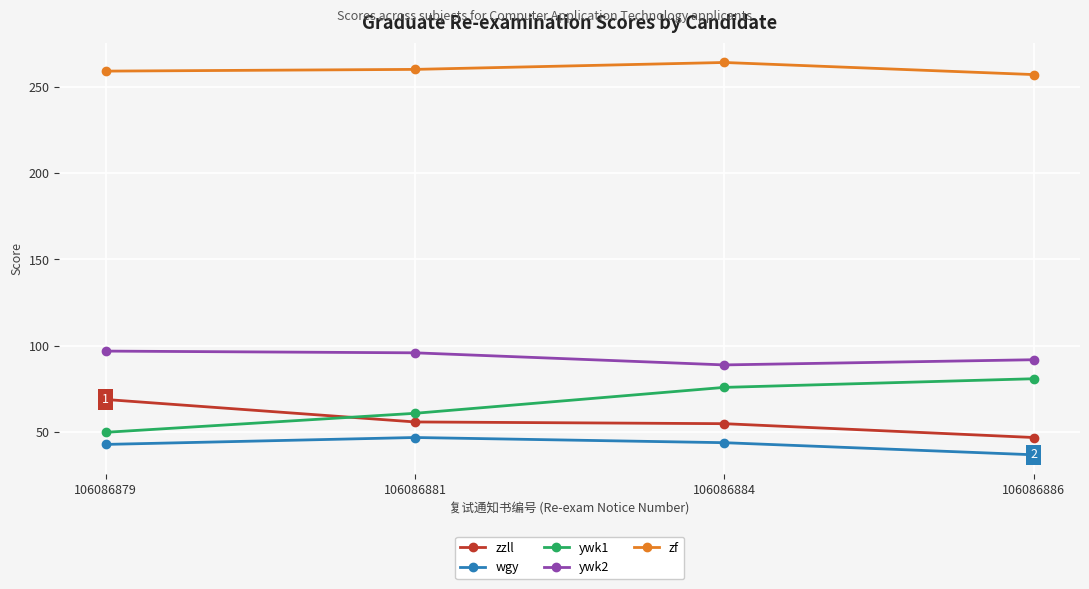

Does the chart display data point markers on the line(s)?

Yes